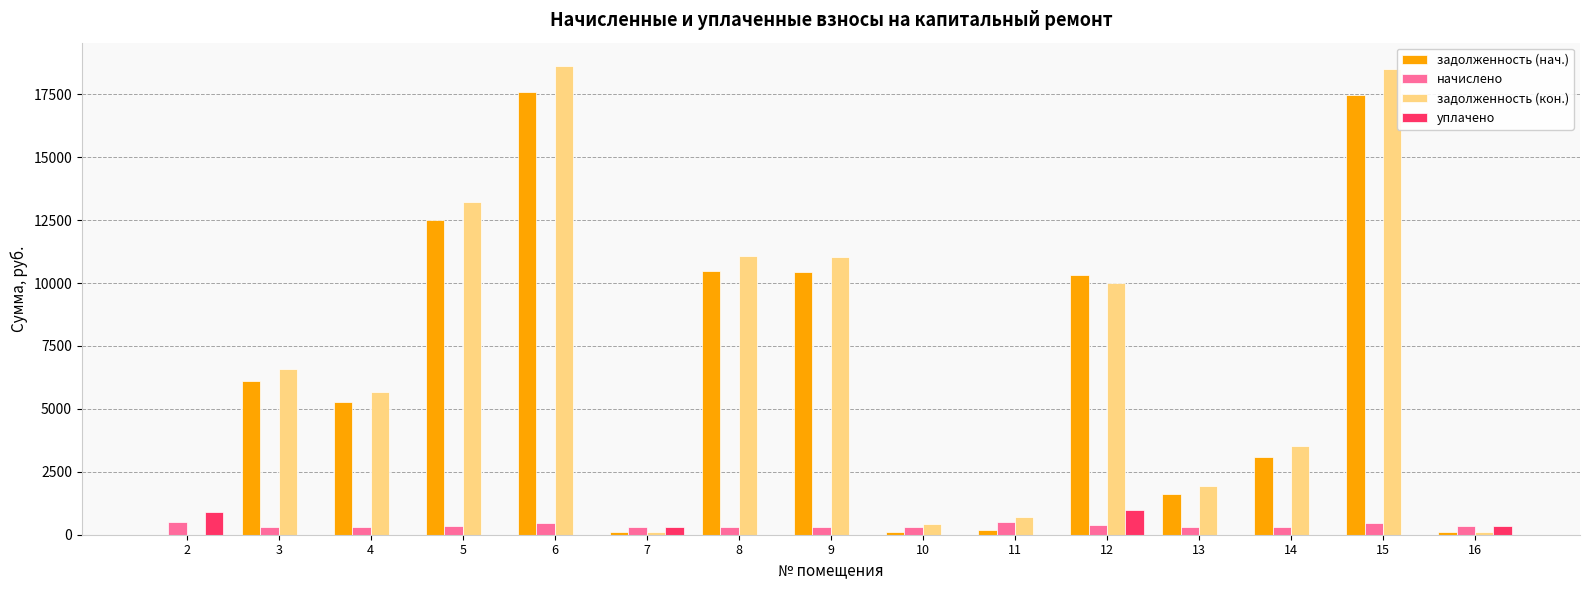

Count the number of categories in the chart.

15